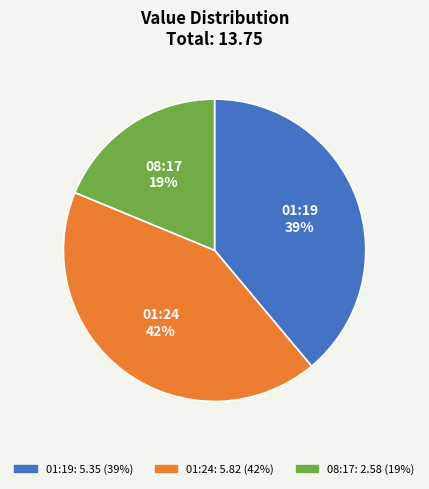

Does any single category account for the majority?

No